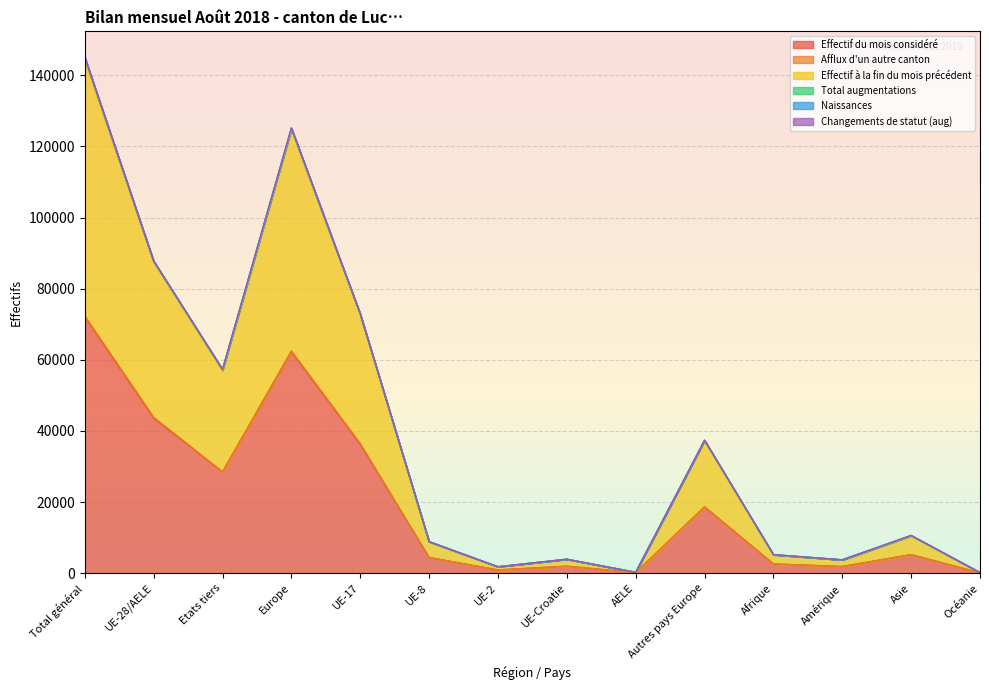

True or false: Naissances and Effectif du mois considéré intersect in this chart.

False